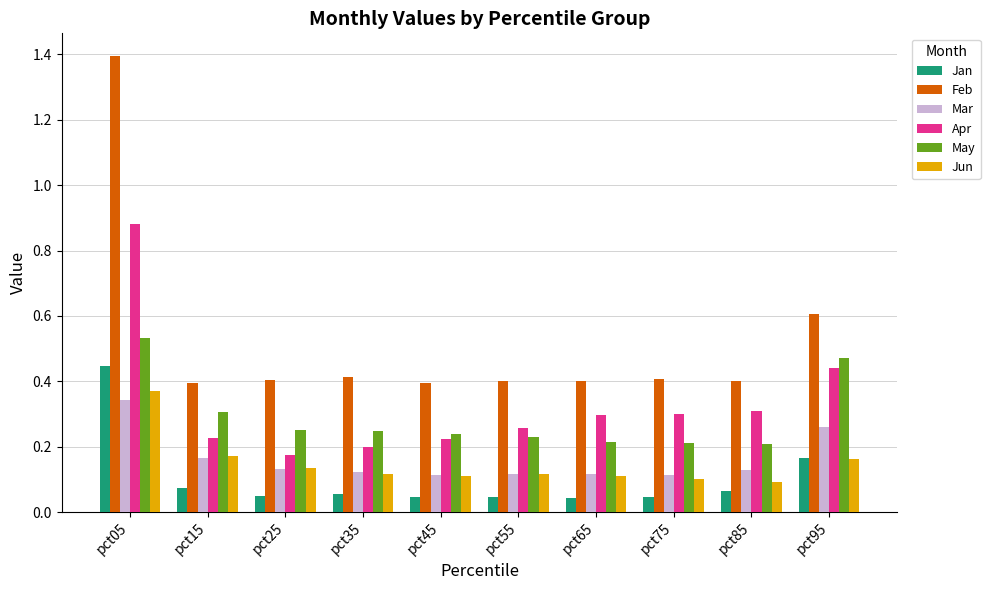

Which series has the largest total across all categories?

Feb